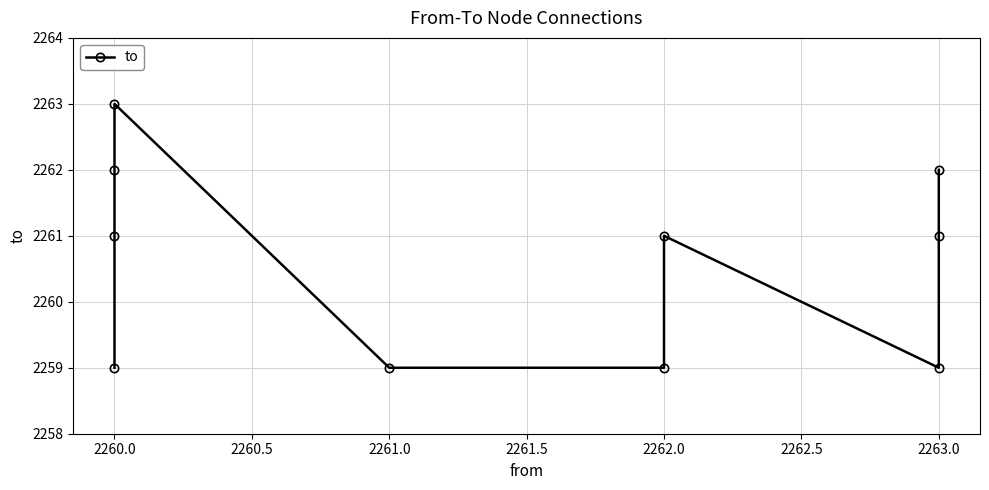

Reading left to right, list all the values displayed in this chart.

2259	2261	2262	2263	2259	2259	2261	2259	2261	2262